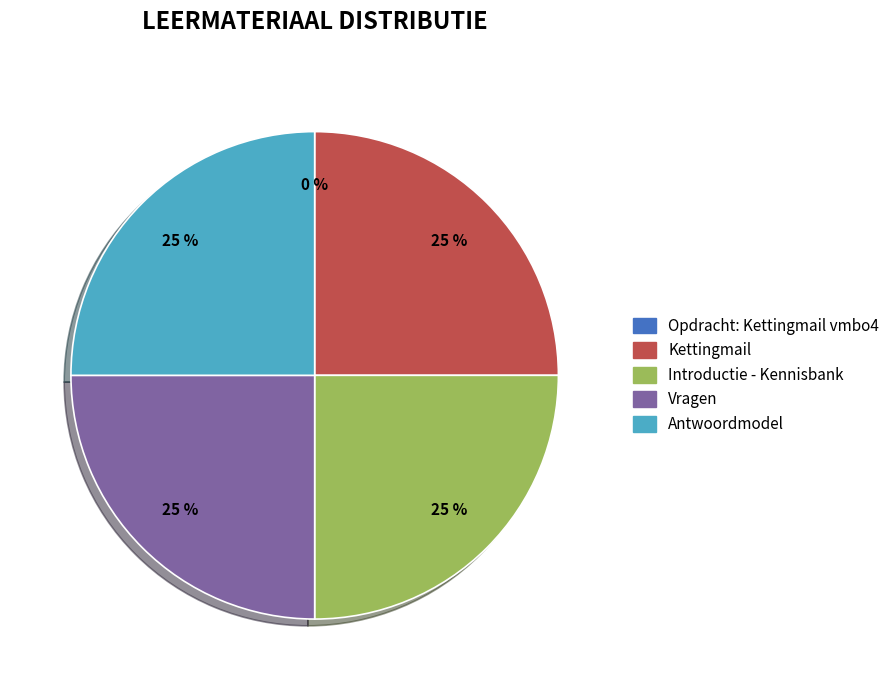

To the nearest percent, what is the average slice percentage?

20%